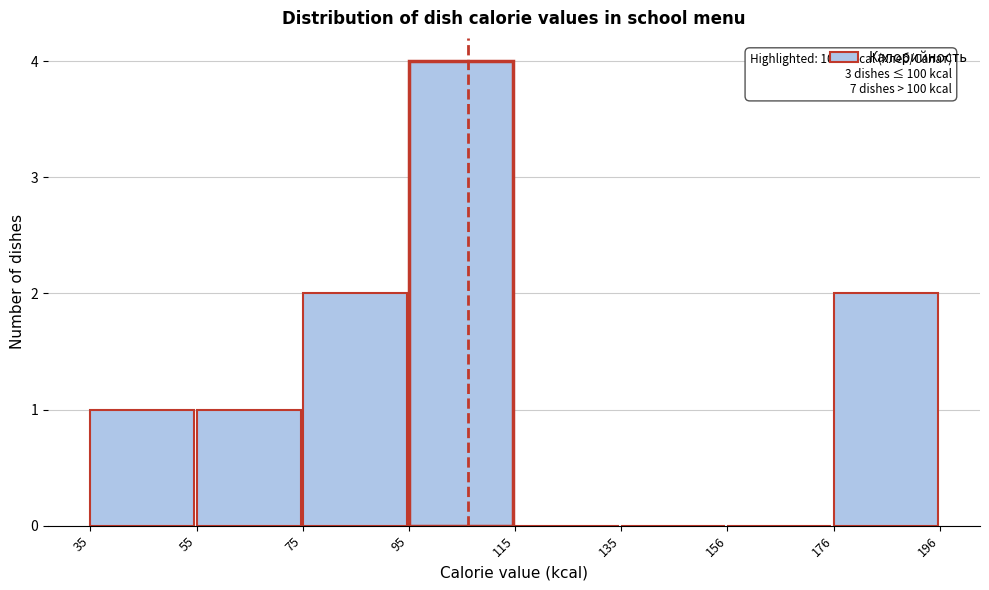

Which range on the x-axis has the tallest bar?

95 to 115